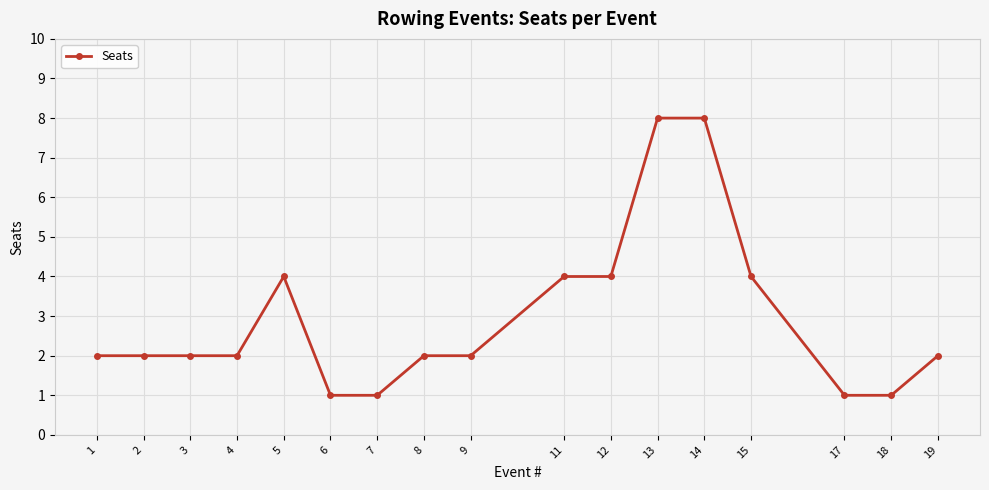

What is the value of the 11th point from the left?

4